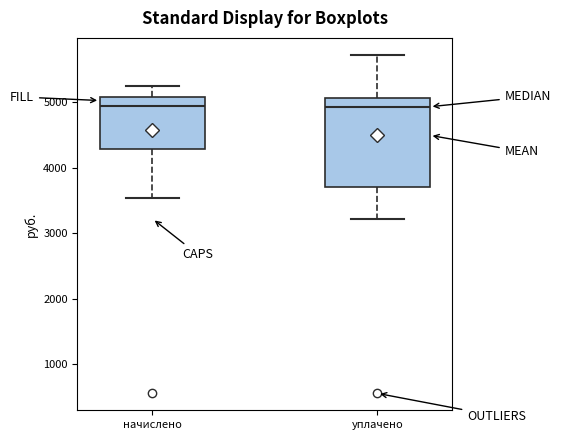

Reading left to right, transcribe this box plot: for each box, give where its median line is, the range the box spans, and where its two whiskers end, as read against the y-axis. The values are not printed on the chart, so give them approximately, as read against the axis.

начислено: median 4900, box 4300 to 5100, whiskers 3500 to 5200
уплачено: median 4900, box 3700 to 5100, whiskers 3200 to 5700